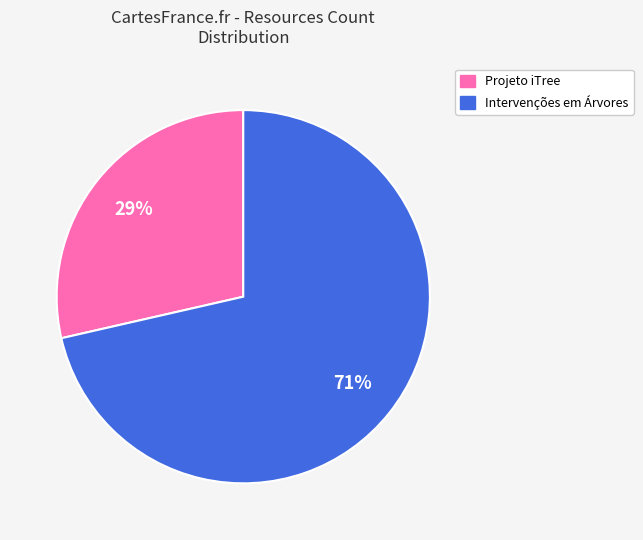

How many segments does this pie chart have?

2